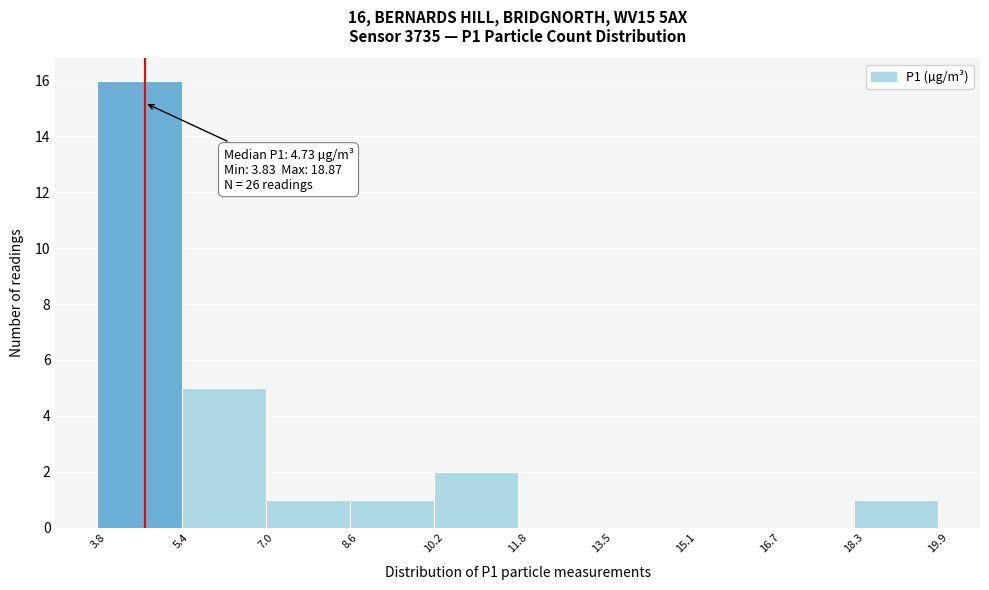

Which range on the x-axis has the tallest bar?

3.8 to 5.4